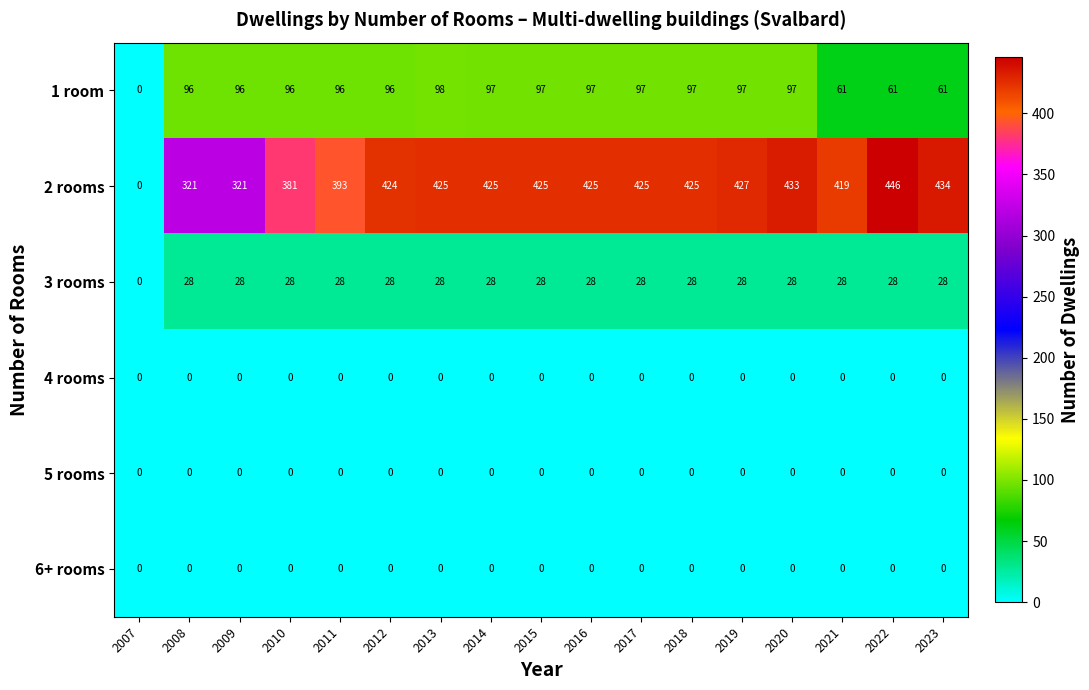

At which category does the chart reach its peak across all series?

2022